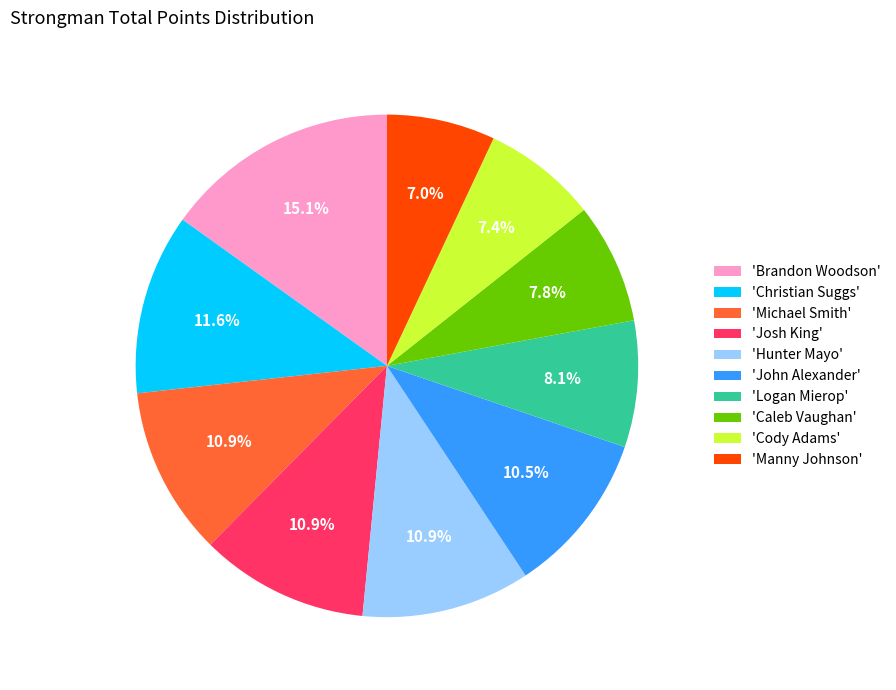

Between 'John Alexander' and 'Christian Suggs', which is larger?

'Christian Suggs'